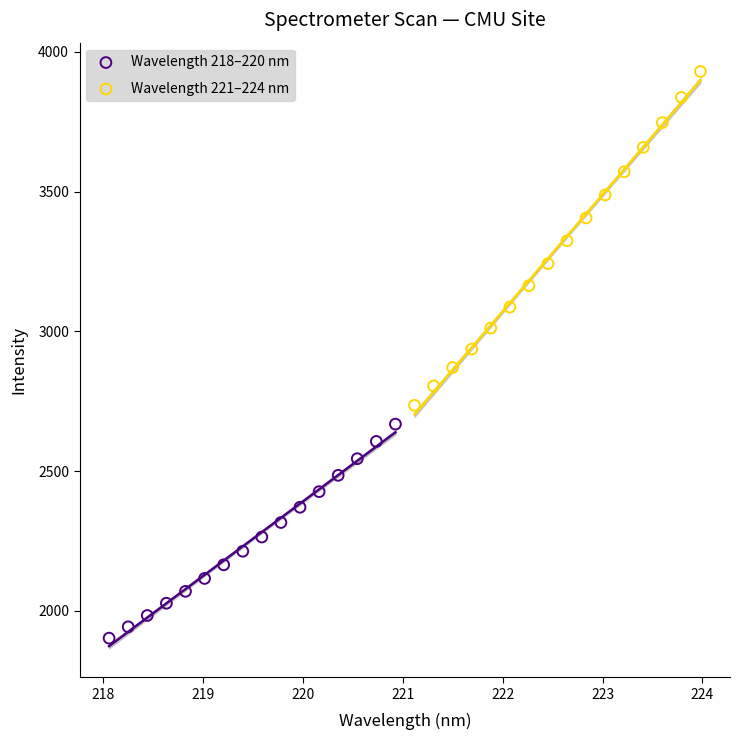

Which series contains the lowest Y value?

Wavelength 218–220 nm